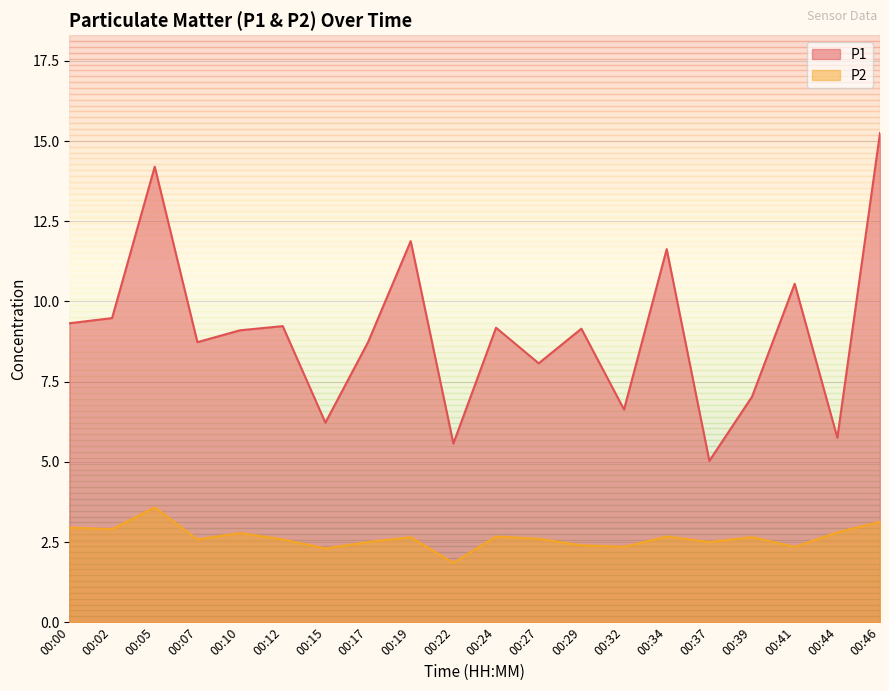

How many lines are shown in the chart?

2